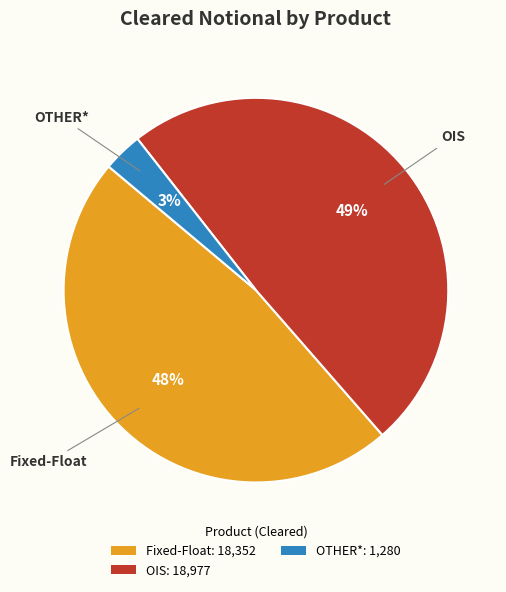

How many segments does this pie chart have?

3